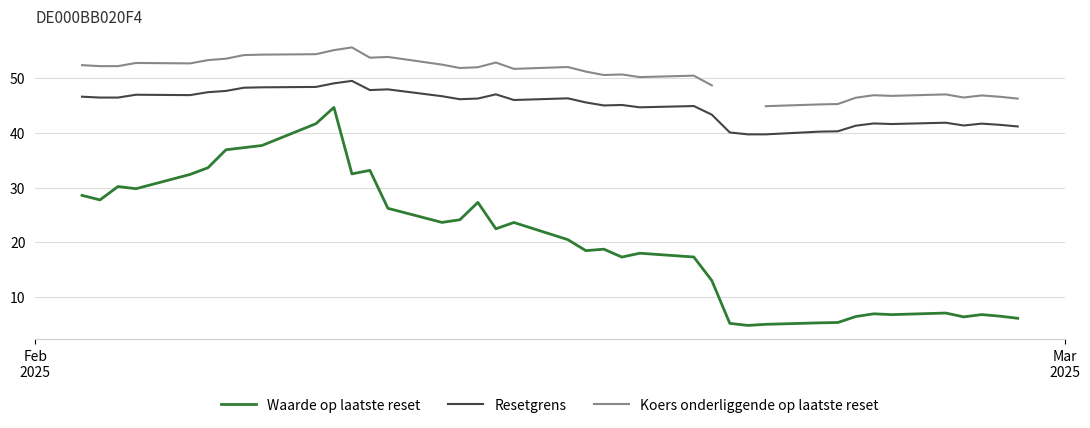

True or false: Resetgrens and Koers onderliggende op laatste reset cross at least once.

False